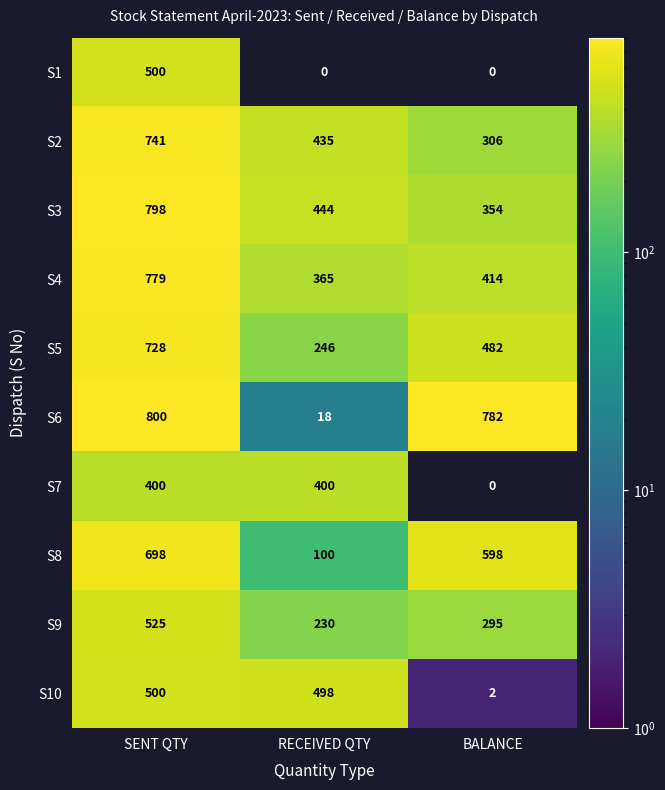

How many data points does each series have?

3